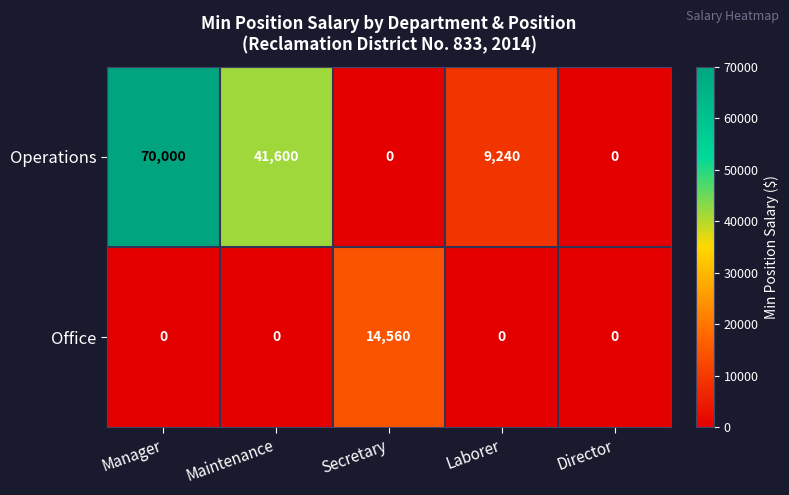

How many Operations values are between 0 and 41600?

4